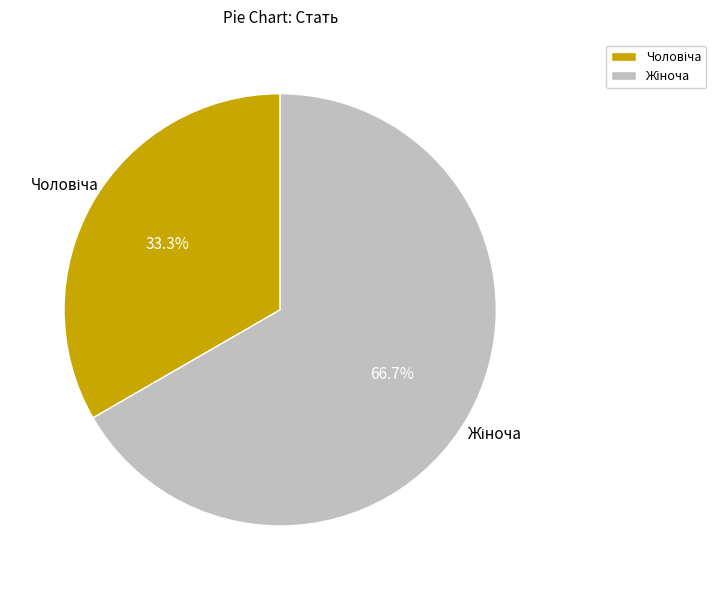

Is there a majority slice in this chart?

Yes